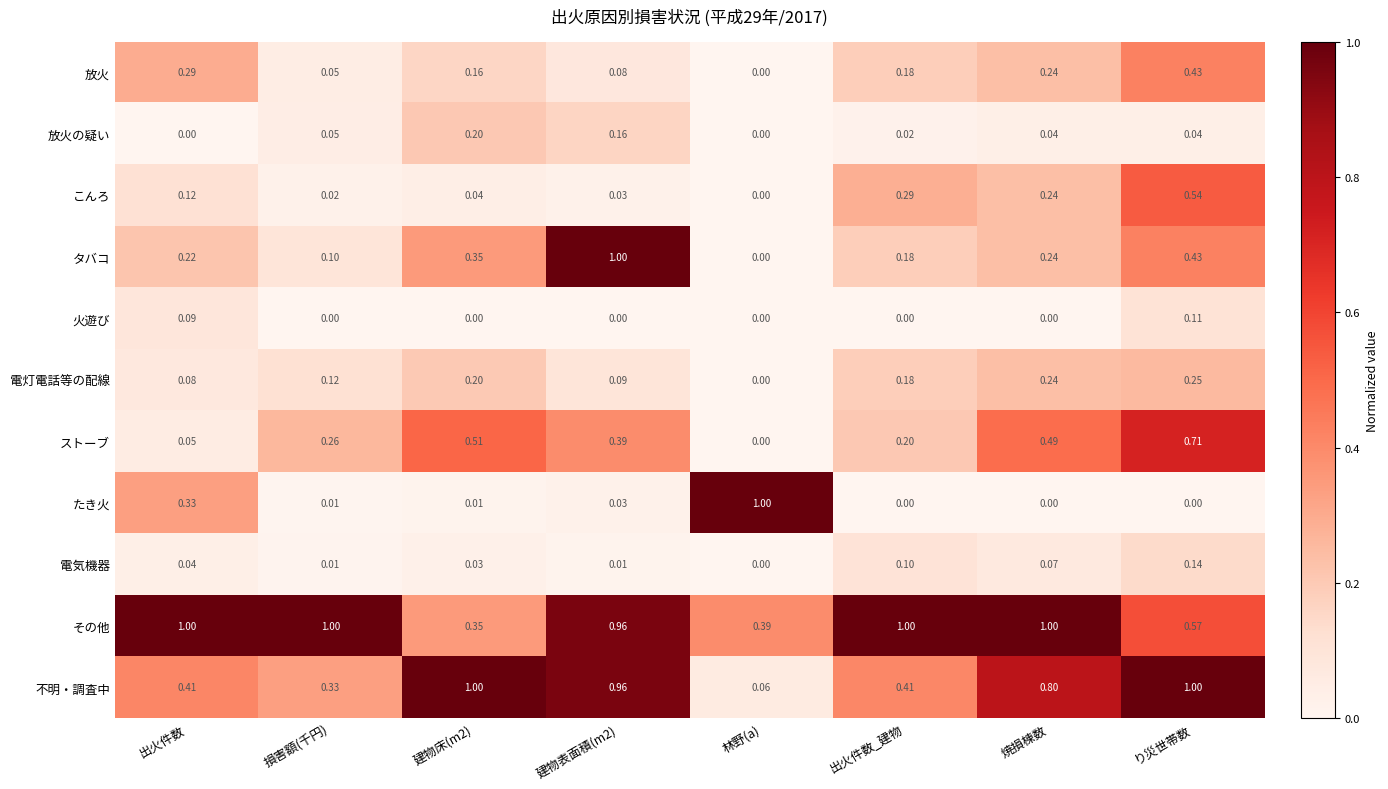

Which series changed the most between 出火件数 and 損害額(千円)?

たき火